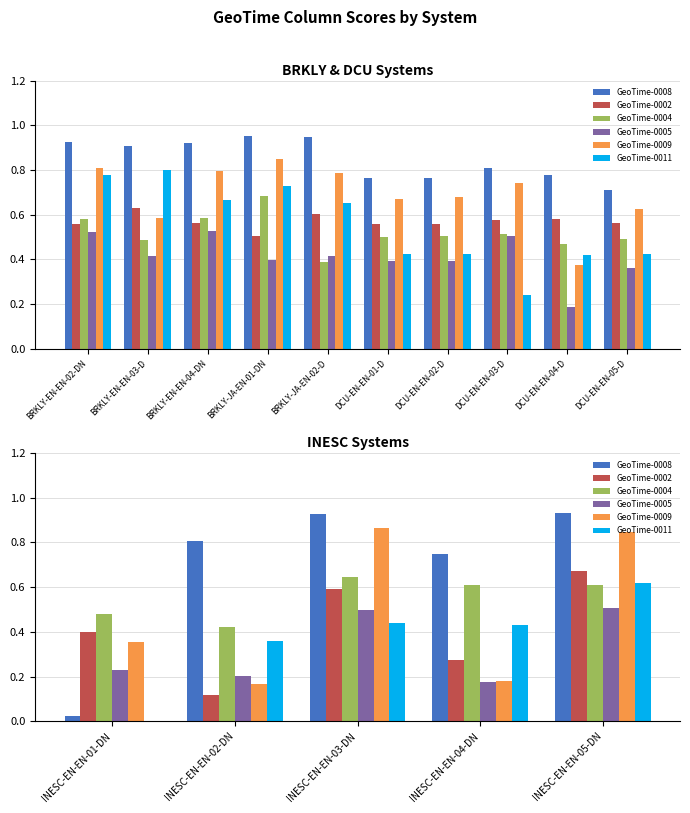

Read the GeoTime-0008 value at INESC-EN-EN-03-DN.

0.9